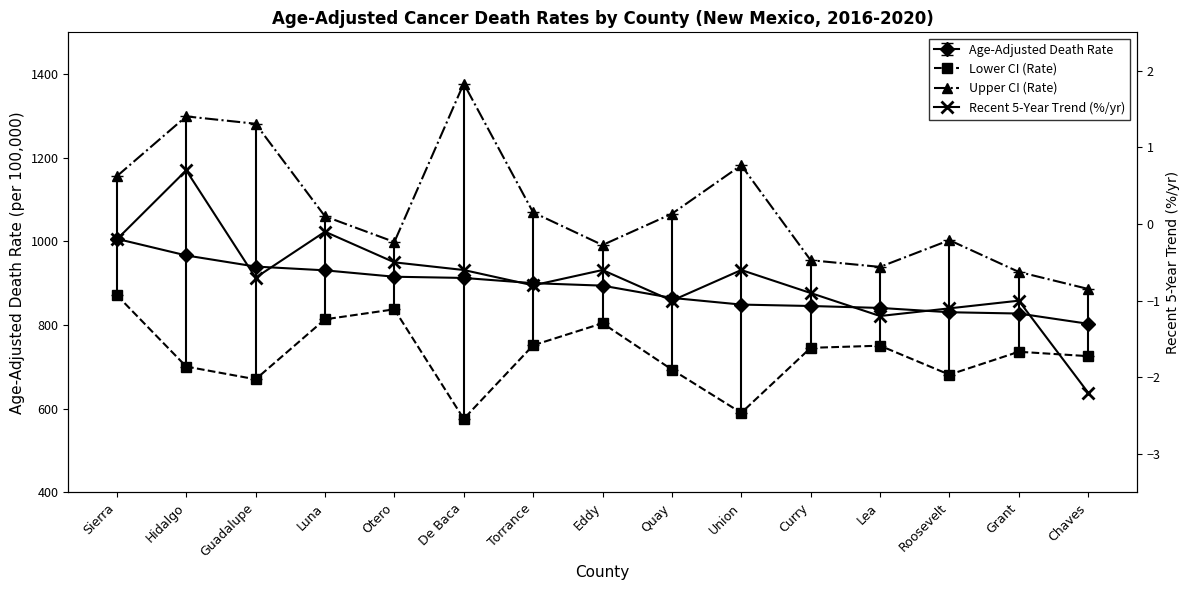

What is the minimum value shown in the chart?

-2.2